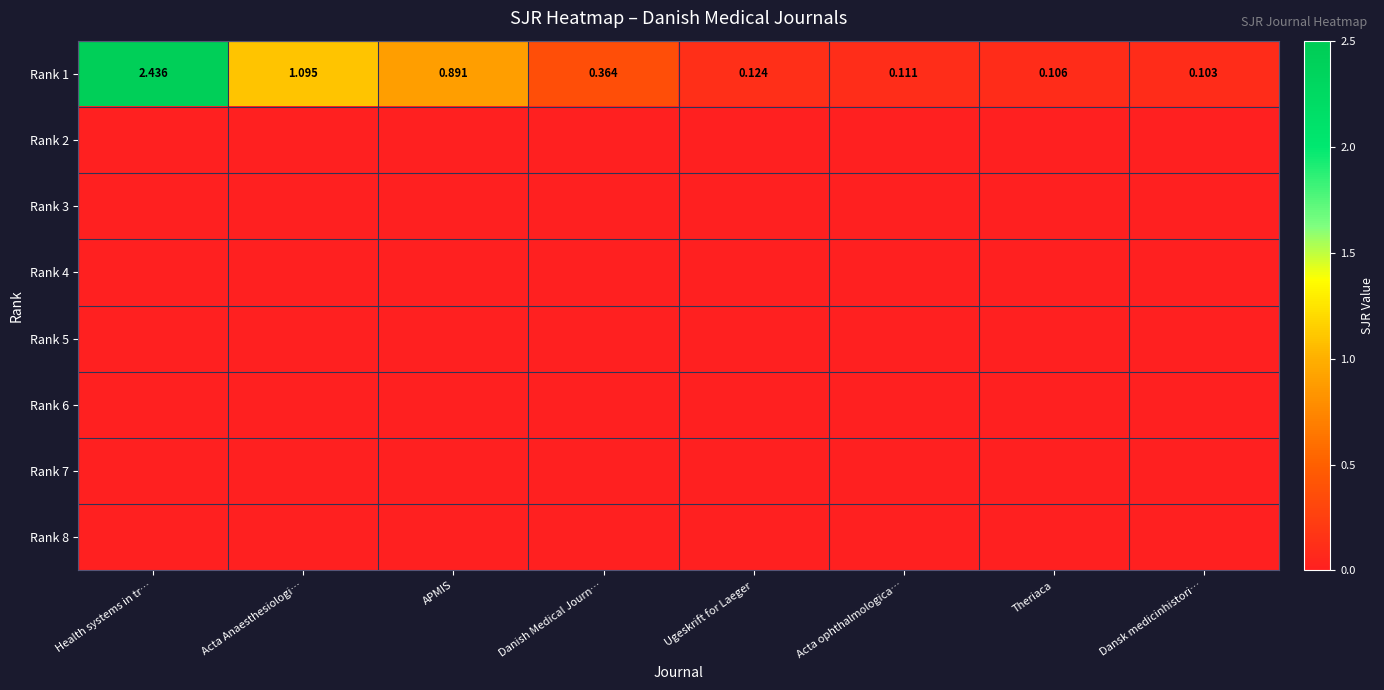

At which label does Rank 1 reach its minimum?

Dansk medicinhistori…